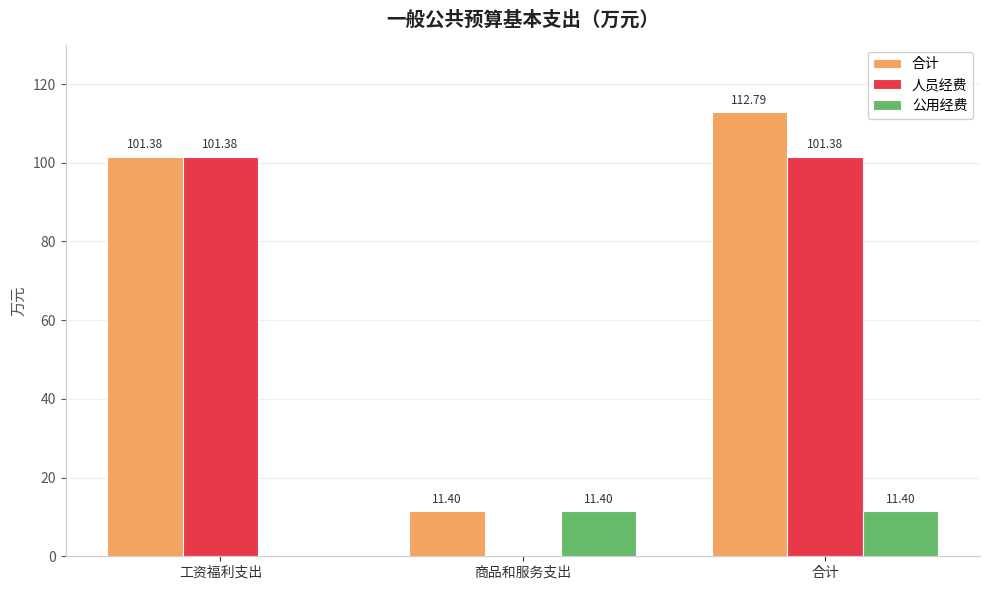

Where is 合计 nearest to the value 62?

工资福利支出